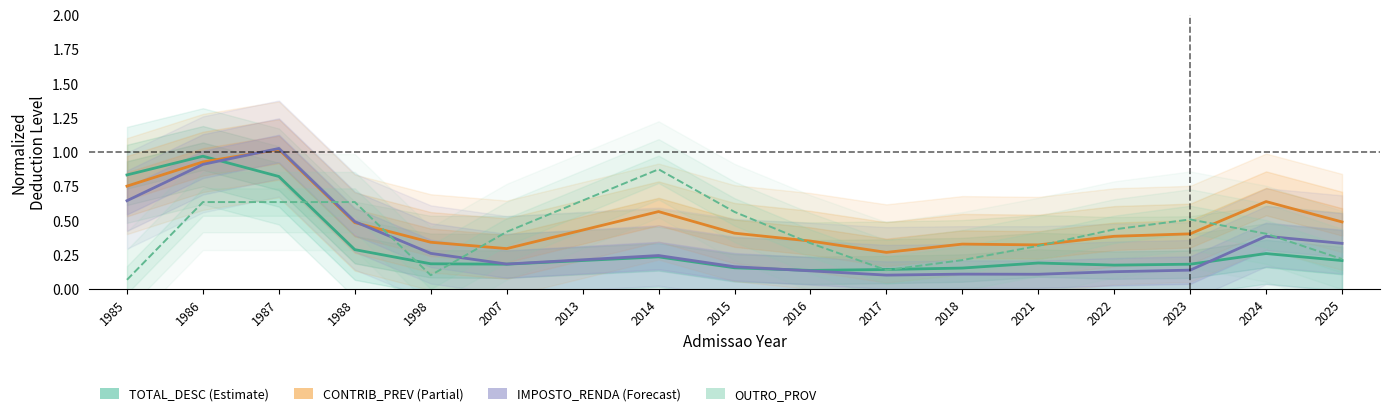

Between 2017 and 2022, which is larger?

2022